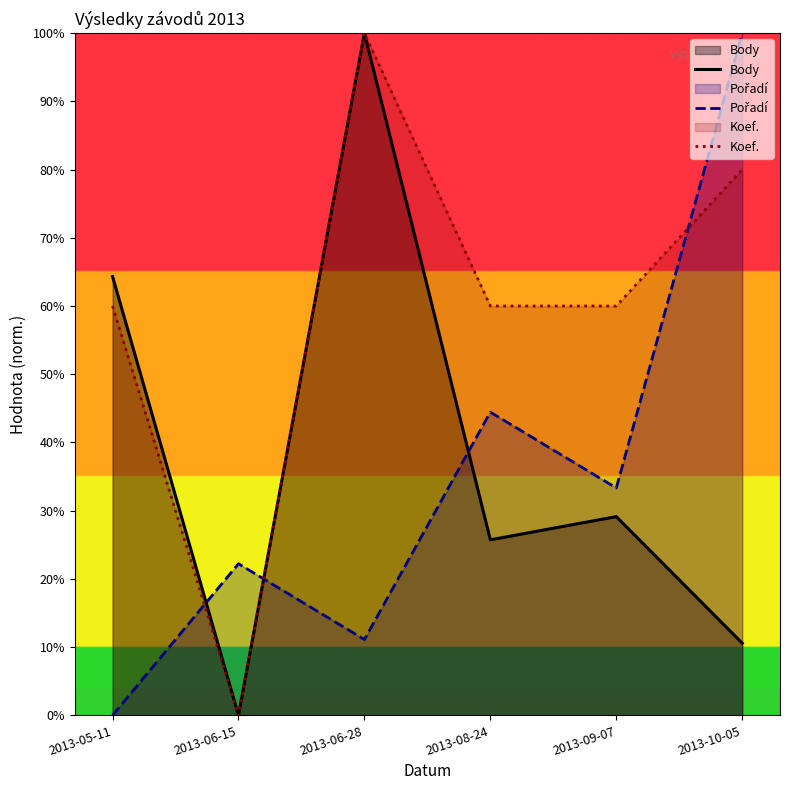

Reading left to right, extract all data points from this chart.

Body: 2013-05-11=64.3	2013-06-15=0.0	2013-06-28=100.0	2013-08-24=25.7	2013-09-07=29.1	2013-10-05=10.6
Pořadí: 2013-05-11=0.0	2013-06-15=22.2	2013-06-28=11.1	2013-08-24=44.4	2013-09-07=33.3	2013-10-05=100.0
Koef.: 2013-05-11=60.0	2013-06-15=0.0	2013-06-28=100.0	2013-08-24=60.0	2013-09-07=60.0	2013-10-05=80.0